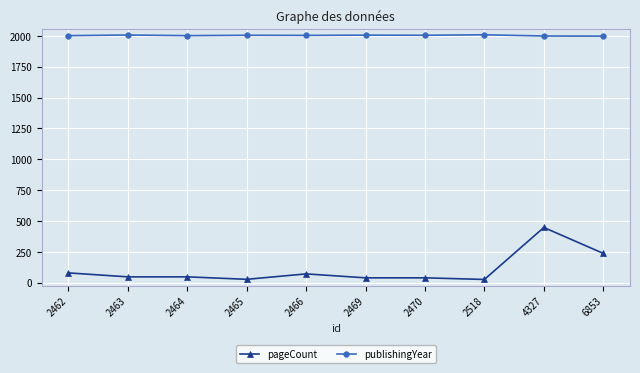

The value of pageCount at 2463 is 48. True or false?

True